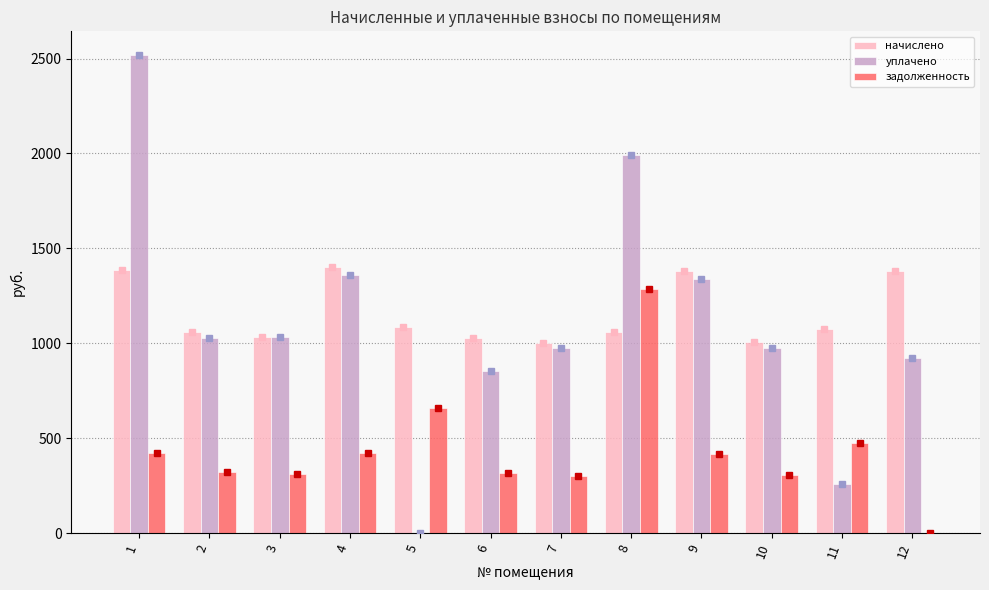

How many groups of bars are there?

12